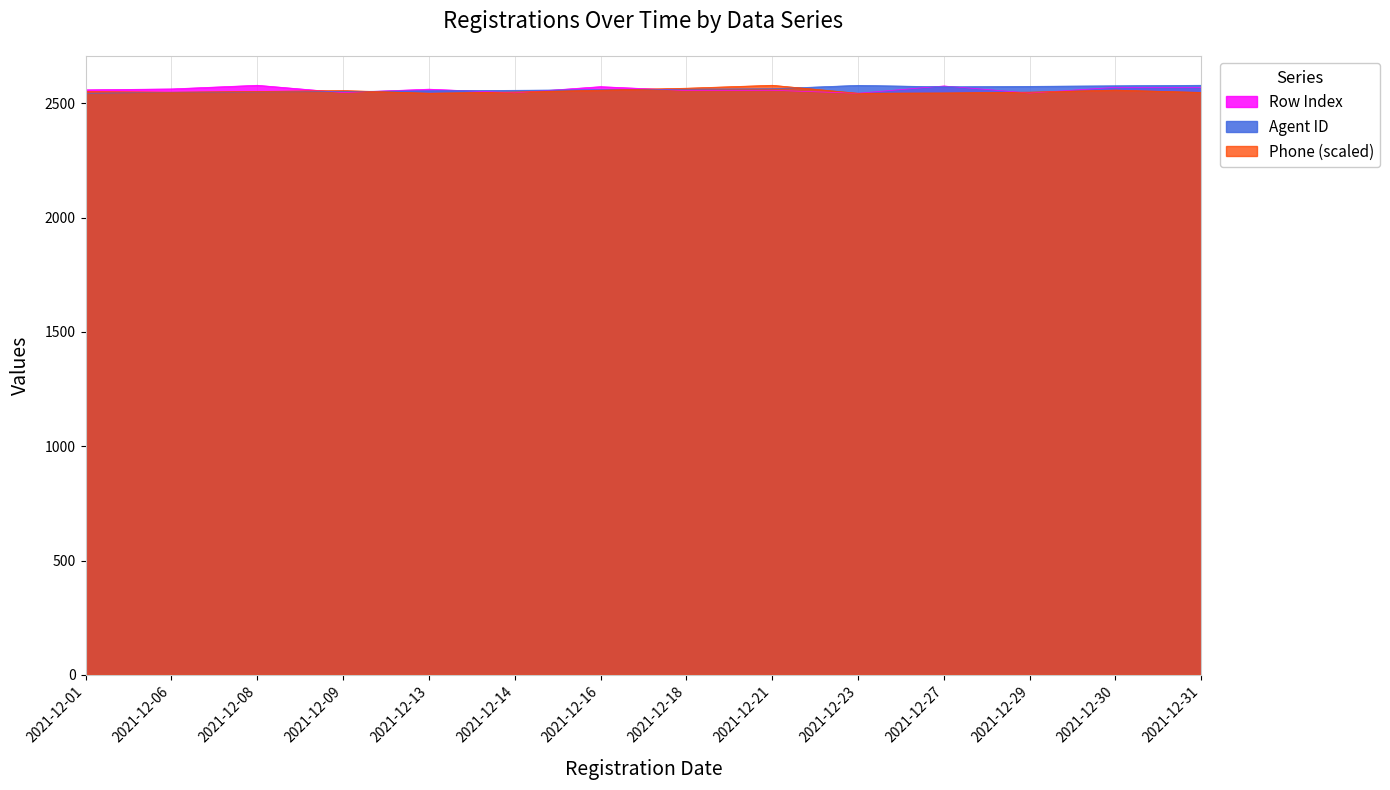

Which series ends up on top after the final intersection of Agent ID and Row Index?

Agent ID